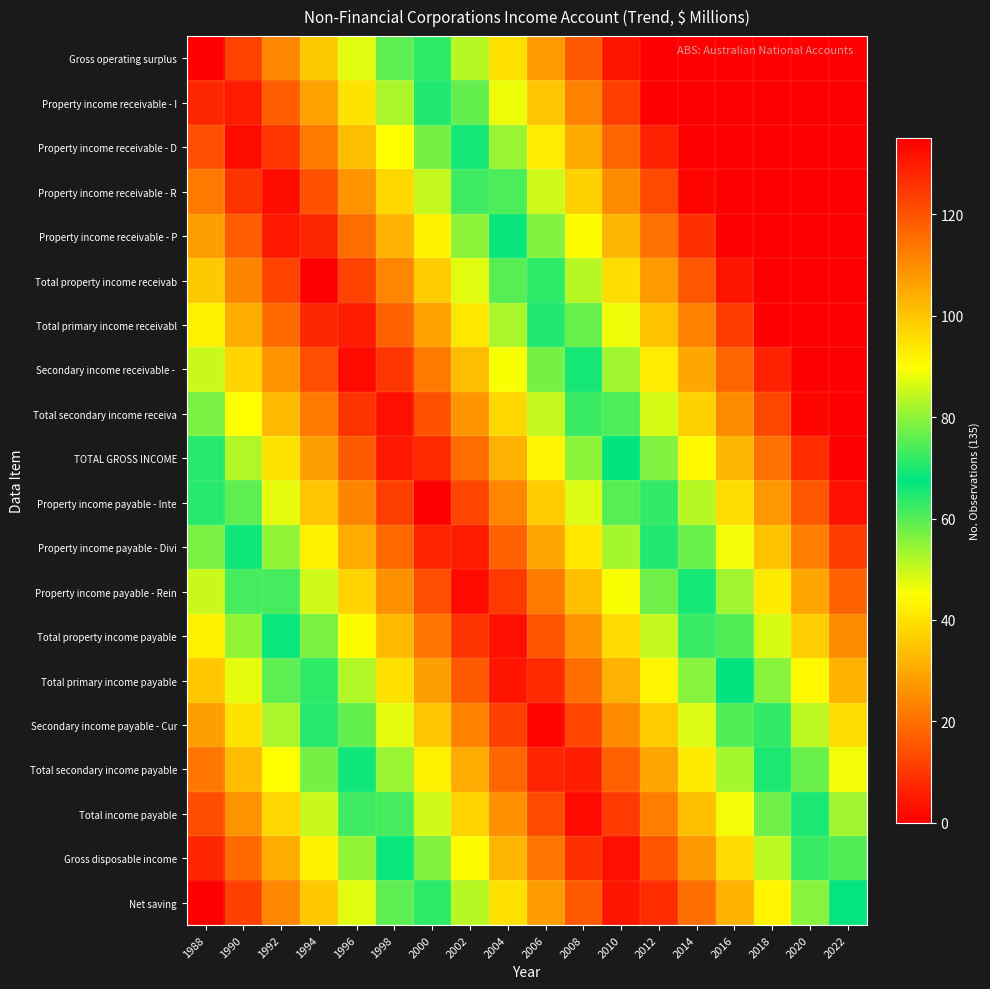

Which has a higher value, 1992 or 1990?

1992